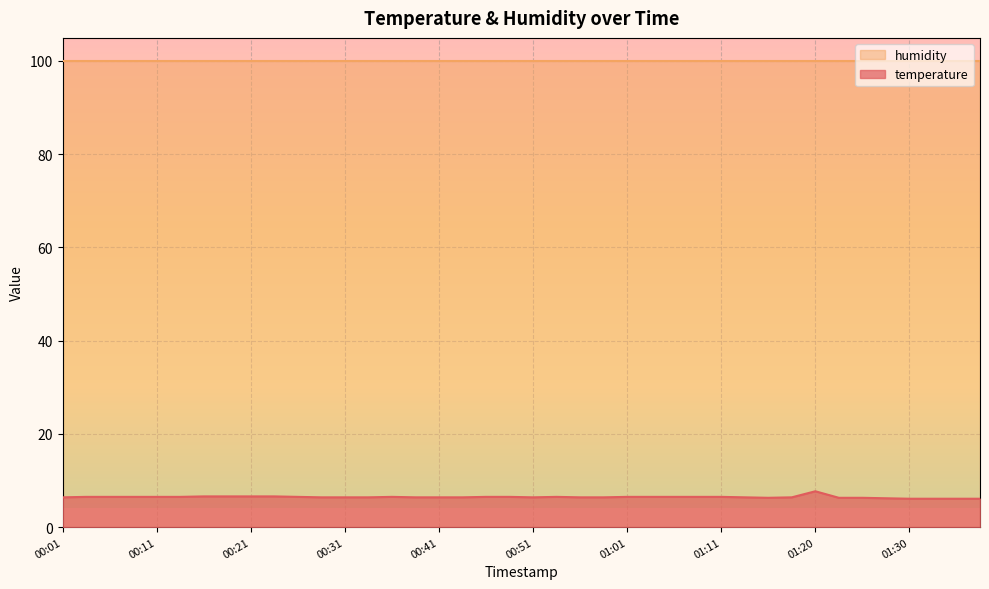

What is the label of the 6th point from the left?

00:13